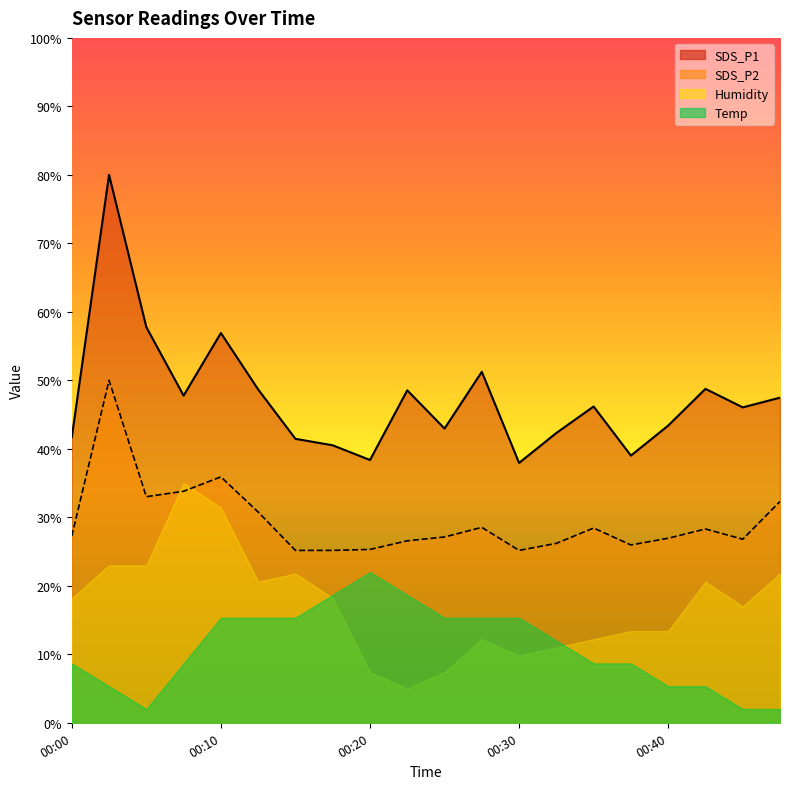

Where is SDS_P1 nearest to the value 58?

00:05